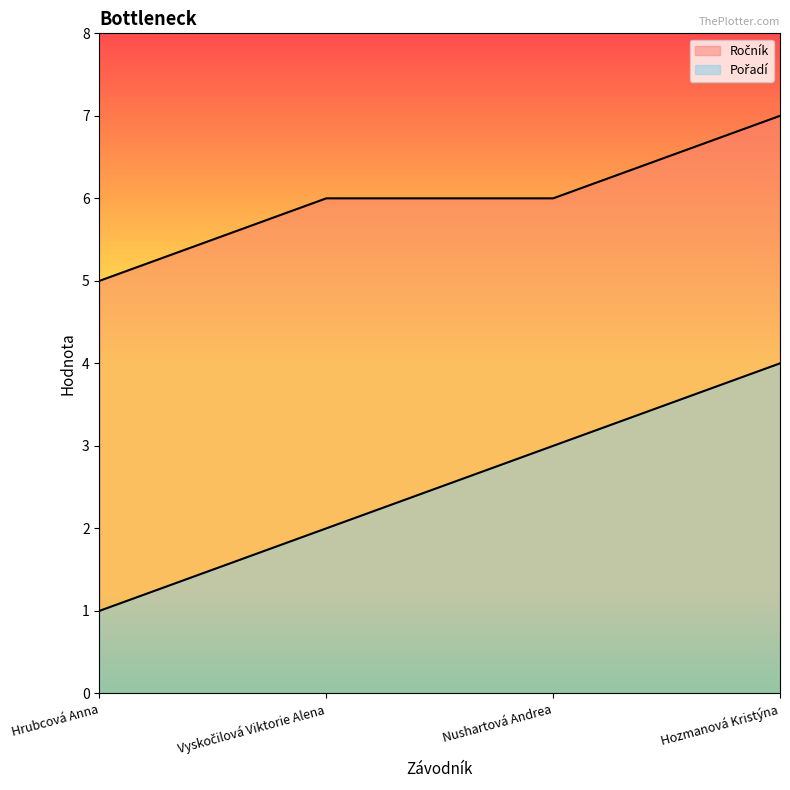

Which category has the lowest value in the Ročník series?

Hrubcová Anna